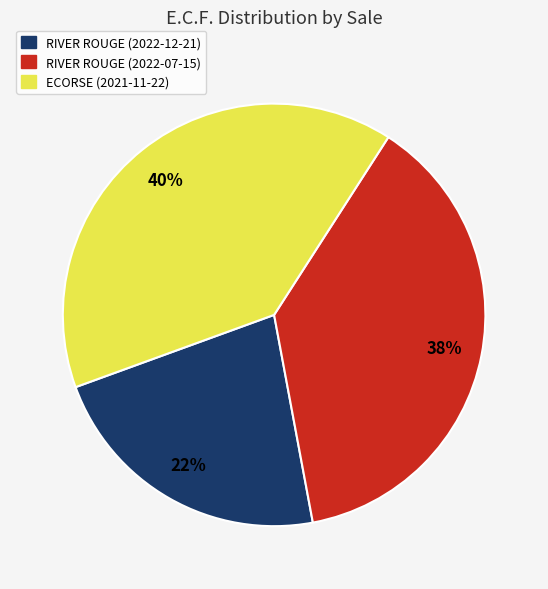

The RIVER ROUGE (2022-12-21) slice represents 22% of the pie. True or false?

True